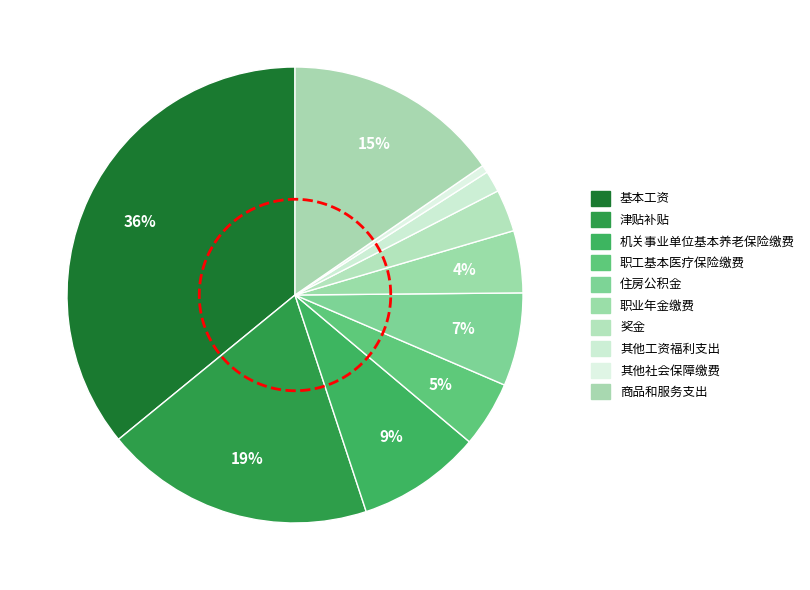

To the nearest percent, what is the average slice percentage?

10%